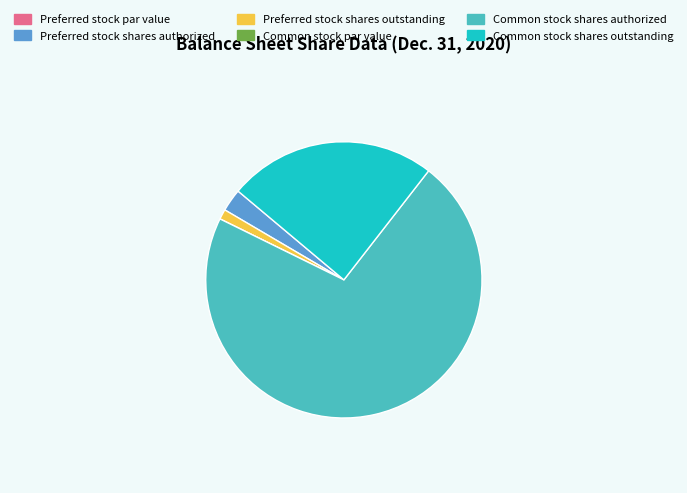

Is the sum of Preferred stock shares outstanding and Preferred stock shares authorized greater than half?

No